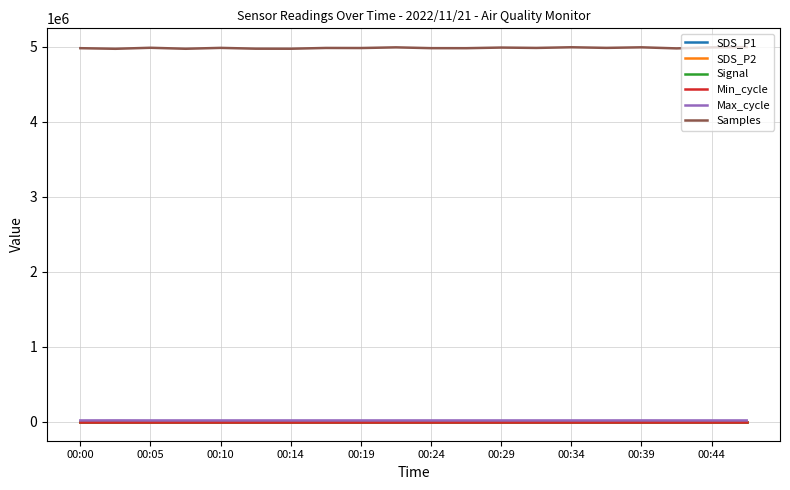

How many lines are shown in the chart?

6